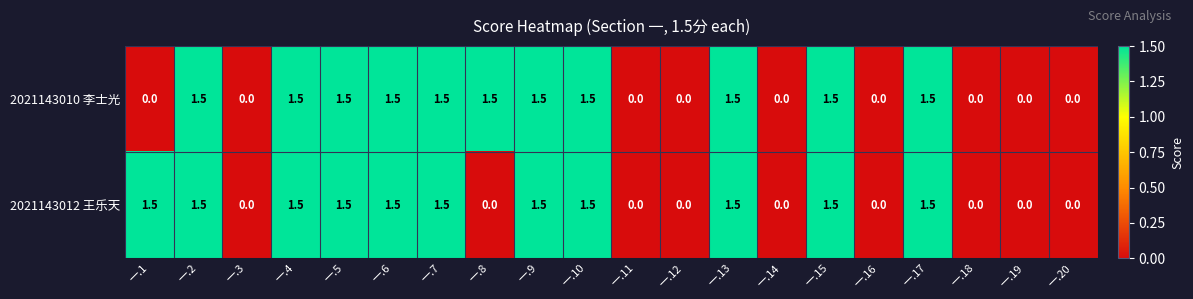

How many categories are shown in the chart?

20